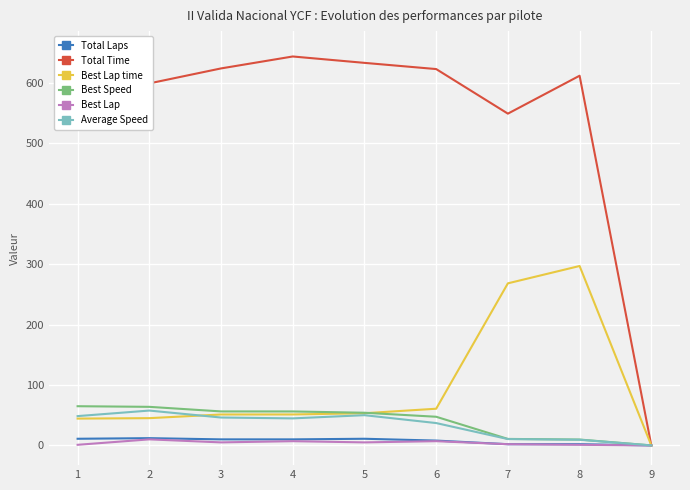

Reading right to left, what are all the values shown in this chart?

Total Laps: 9=0.0	8=2.0	7=2.0	6=8.0	5=11.0	4=10.0	3=10.0	2=12.0	1=11.0
Total Time: 9=0.0	8=611.9	7=549.1	6=622.9	5=633.2	4=643.7	3=624.0	2=599.2	1=653.1
Best Lap time: 9=0.0	8=297.0	7=268.3	6=60.7	5=53.3	4=51.2	3=51.2	2=45.1	1=44.4
Best Speed: 9=0.0	8=9.7	7=10.7	6=47.4	5=54.1	4=56.2	3=56.3	2=63.8	1=64.9
Best Lap: 9=0.0	8=1.0	7=2.0	6=7.0	5=5.0	4=7.0	3=5.0	2=10.0	1=1.0
Average Speed: 9=0.0	8=9.4	7=10.5	6=37.0	5=50.0	4=44.7	3=46.2	2=57.7	1=48.5